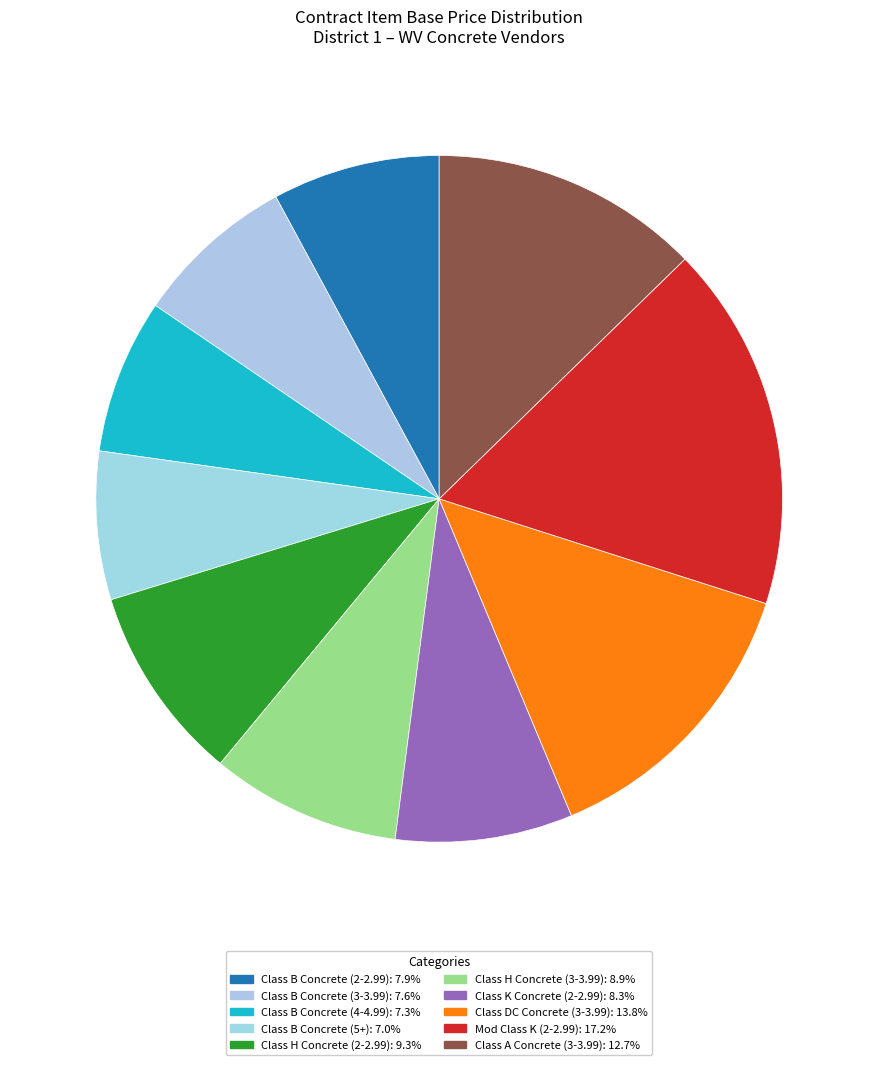

How many segments does this pie chart have?

10